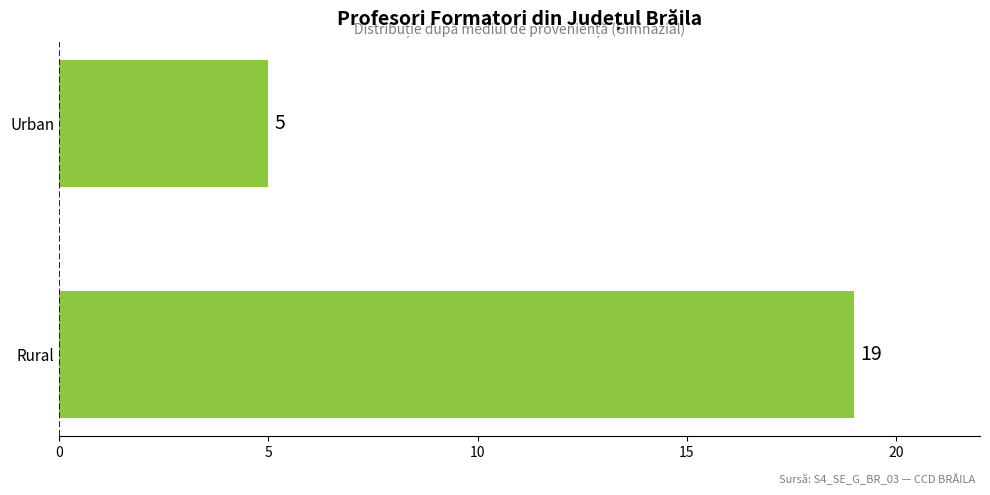

At which label is the value closest to 12?

Urban